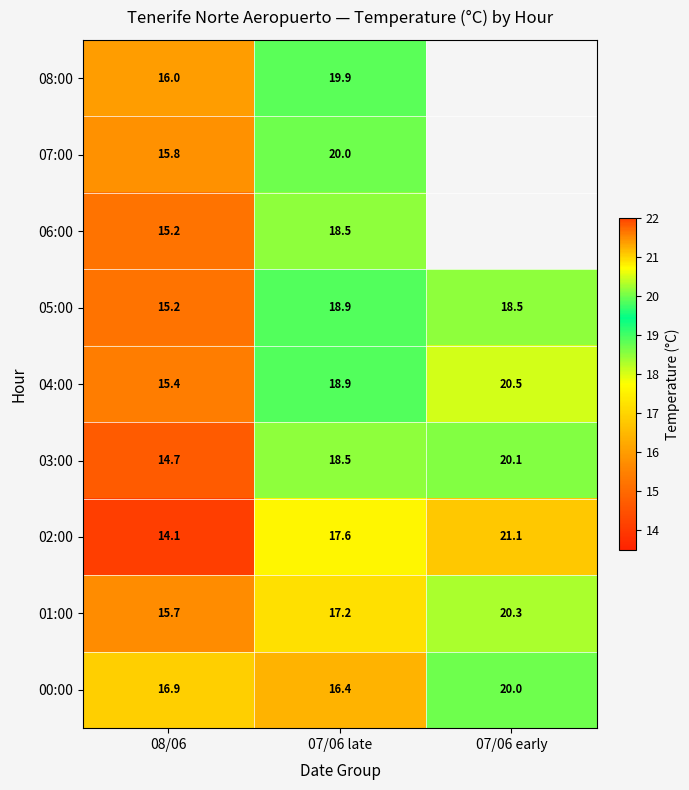

Is the value of 00:00 at 07/06 late greater than the value of 03:00 at 08/06?

Yes